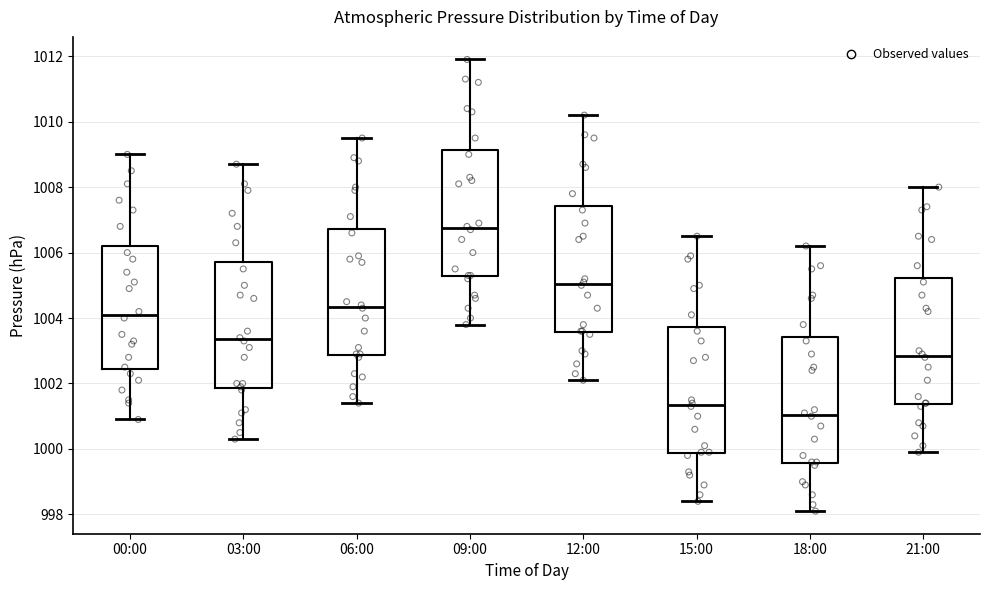

Where is the lower edge of the box for 03:00 on the y-axis? The values are not printed on the chart, so give them approximately, as read against the axis.

1001.8